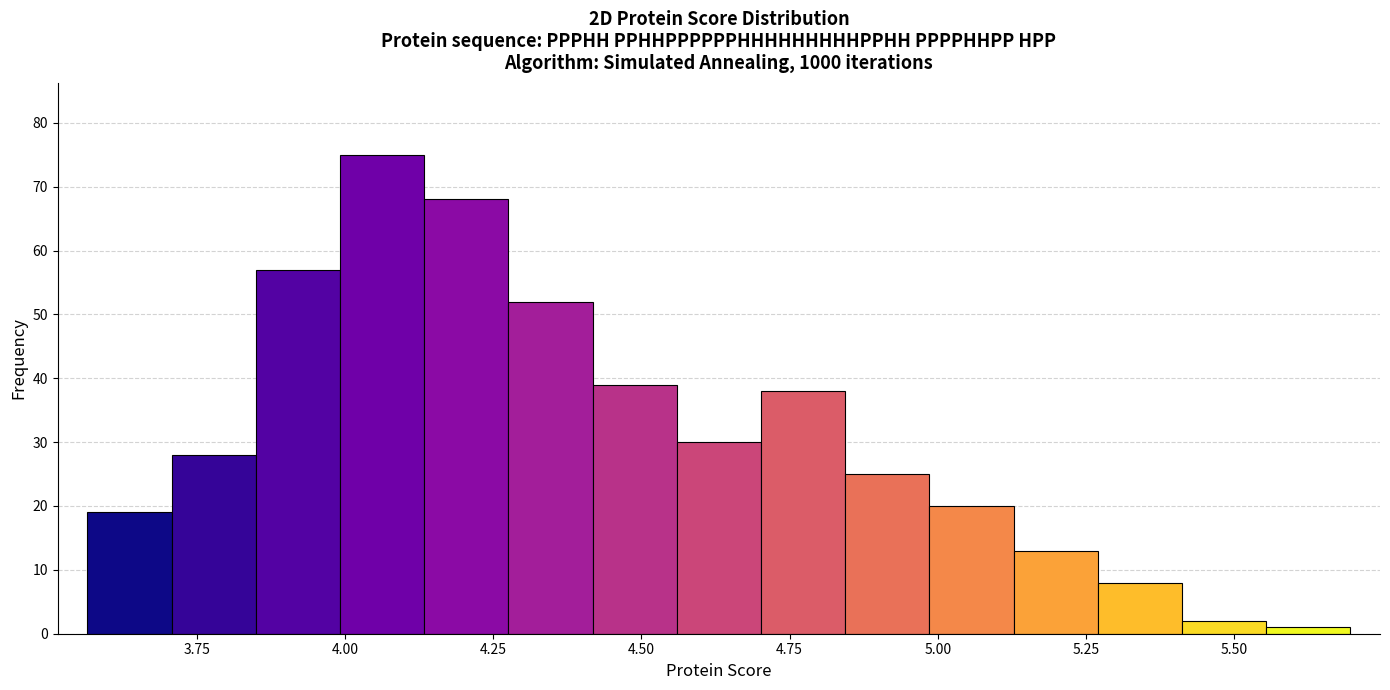

Read against the x-axis, roughly where is the centre of the tallest bar?

4.05